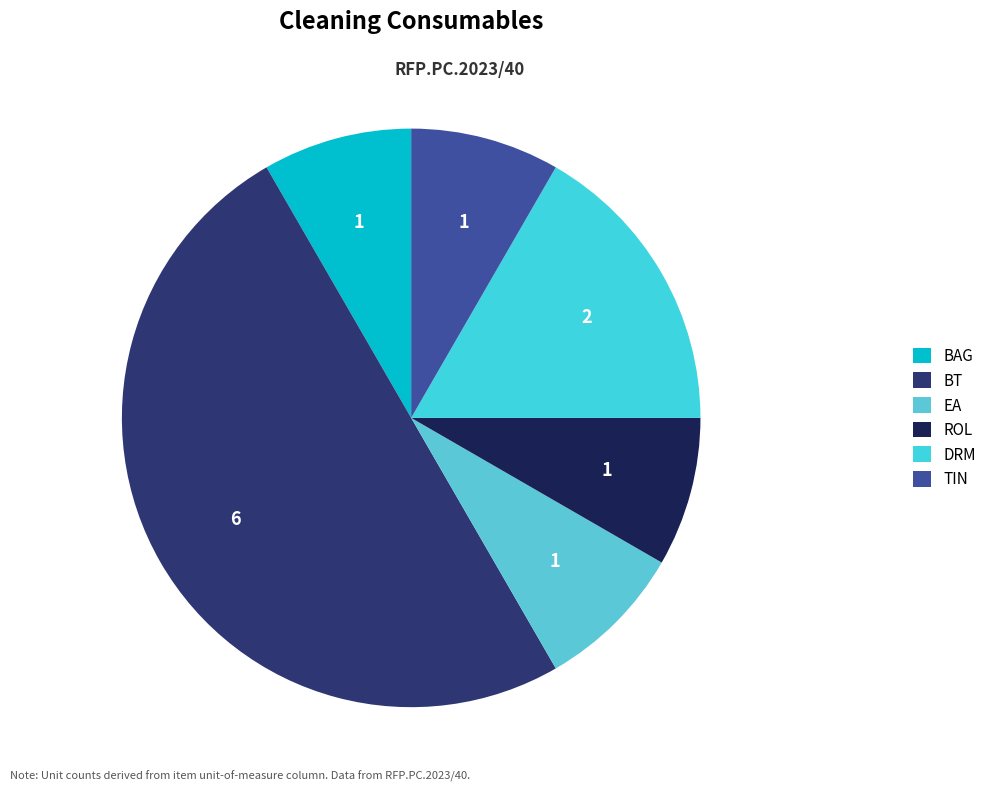

How many segments does this pie chart have?

6